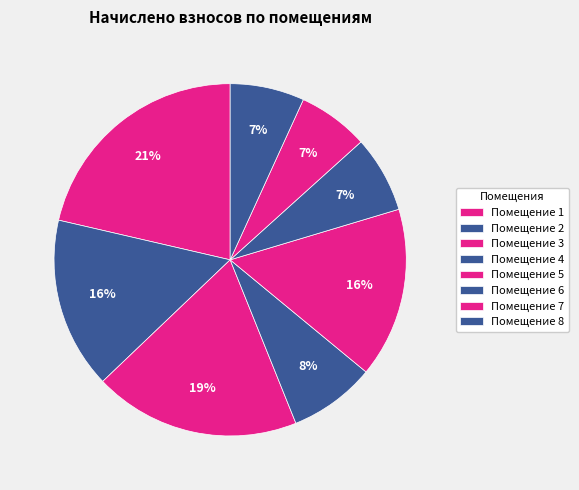

How many slices are in this pie chart?

8